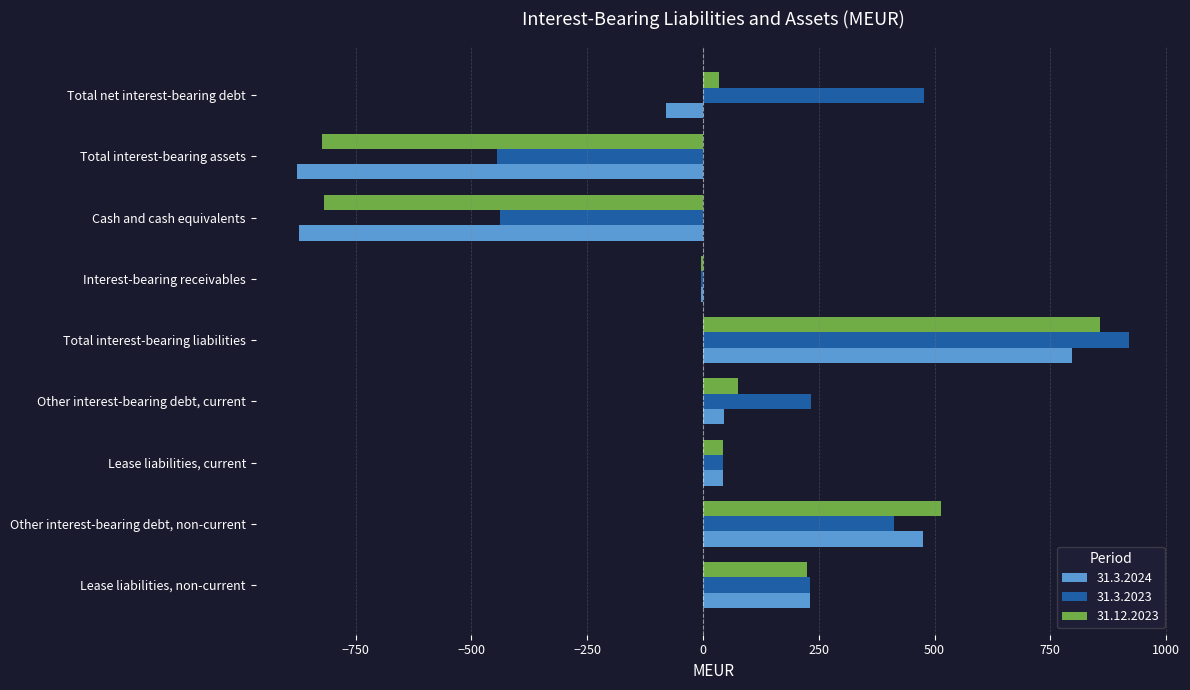

True or false: 31.3.2024 has a value of -1275 at Total interest-bearing assets.

False